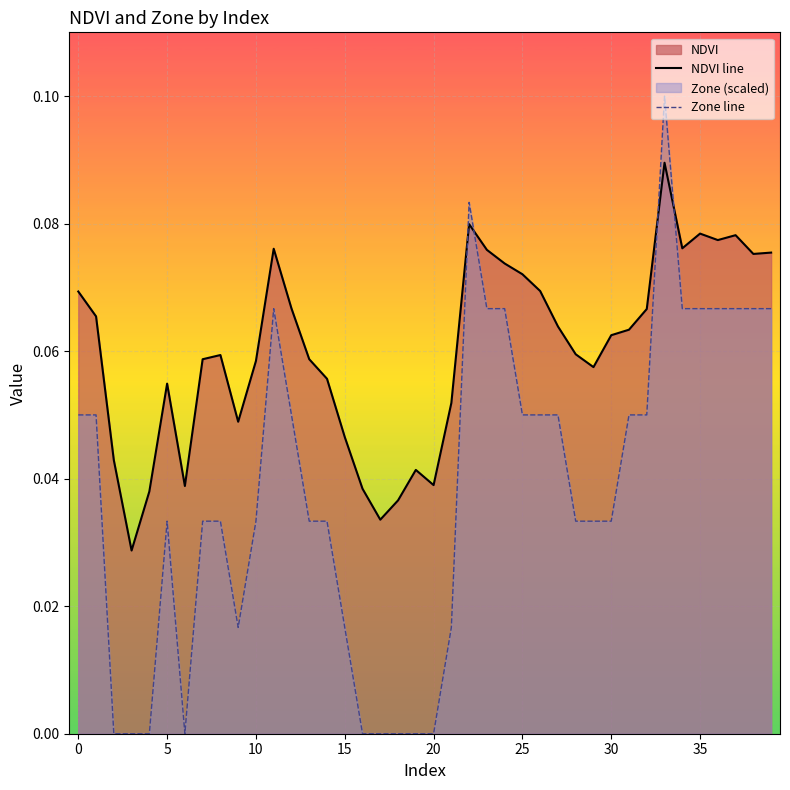

What is the maximum value shown in the chart?

0.1